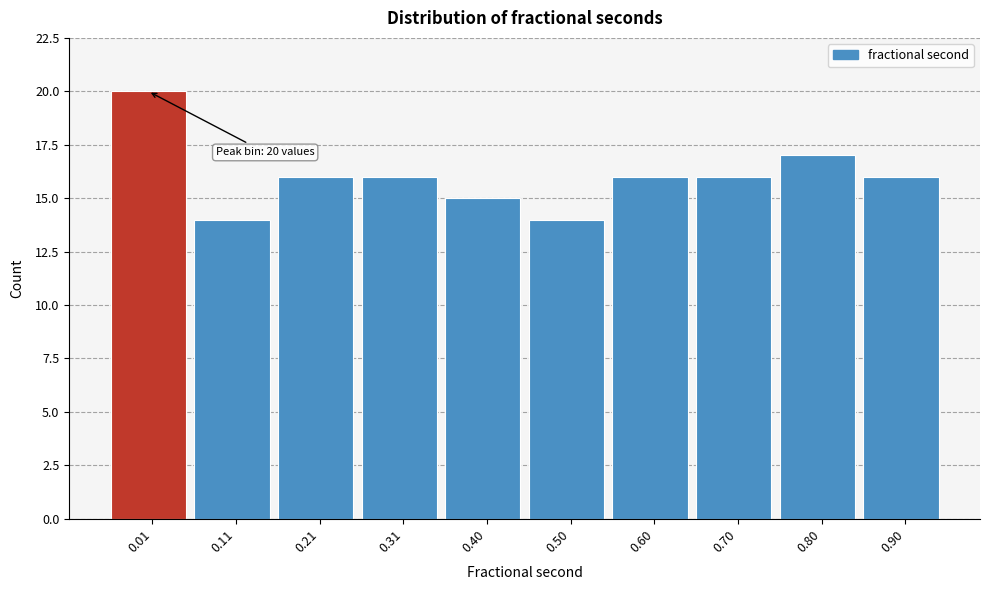

Reading left to right, extract all data points from this chart.

0.01=20	0.11=14	0.21=16	0.31=16	0.40=15	0.50=14	0.60=16	0.70=16	0.80=17	0.90=16